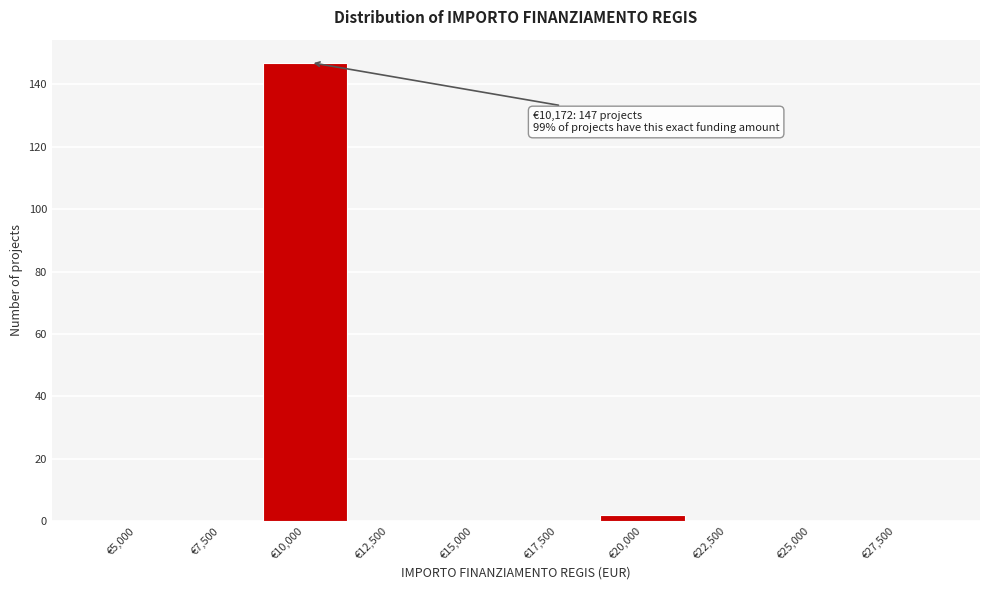

Reading left to right, list all the values displayed in this chart.

€5,000=0	€7,500=0	€10,000=147	€12,500=0	€15,000=0	€17,500=0	€20,000=2	€22,500=0	€25,000=0	€27,500=0